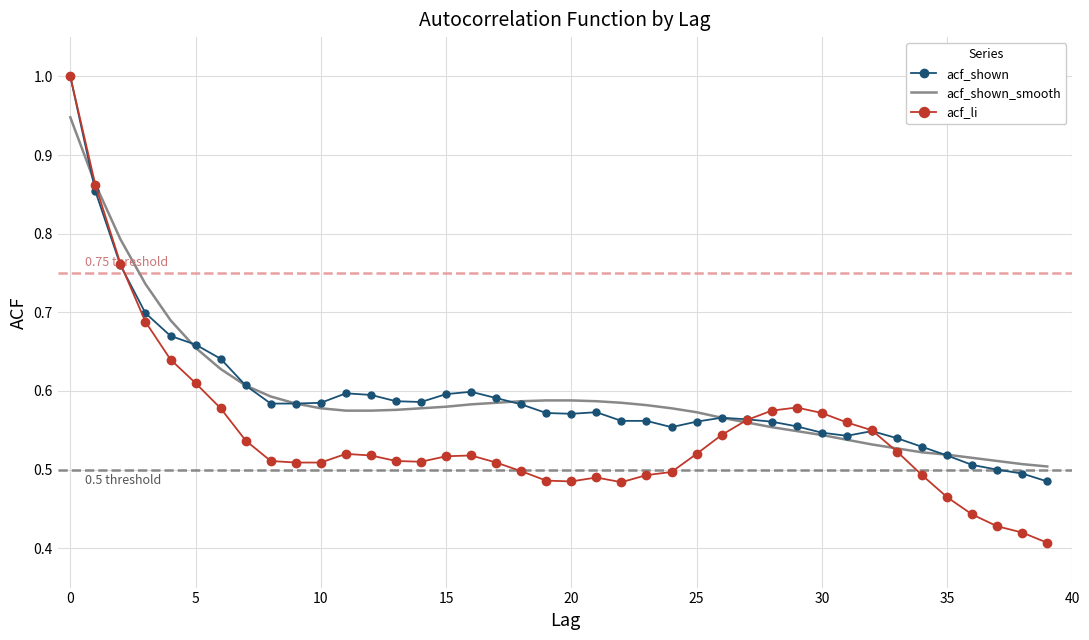

Which series has the widest spread of values?

acf_li